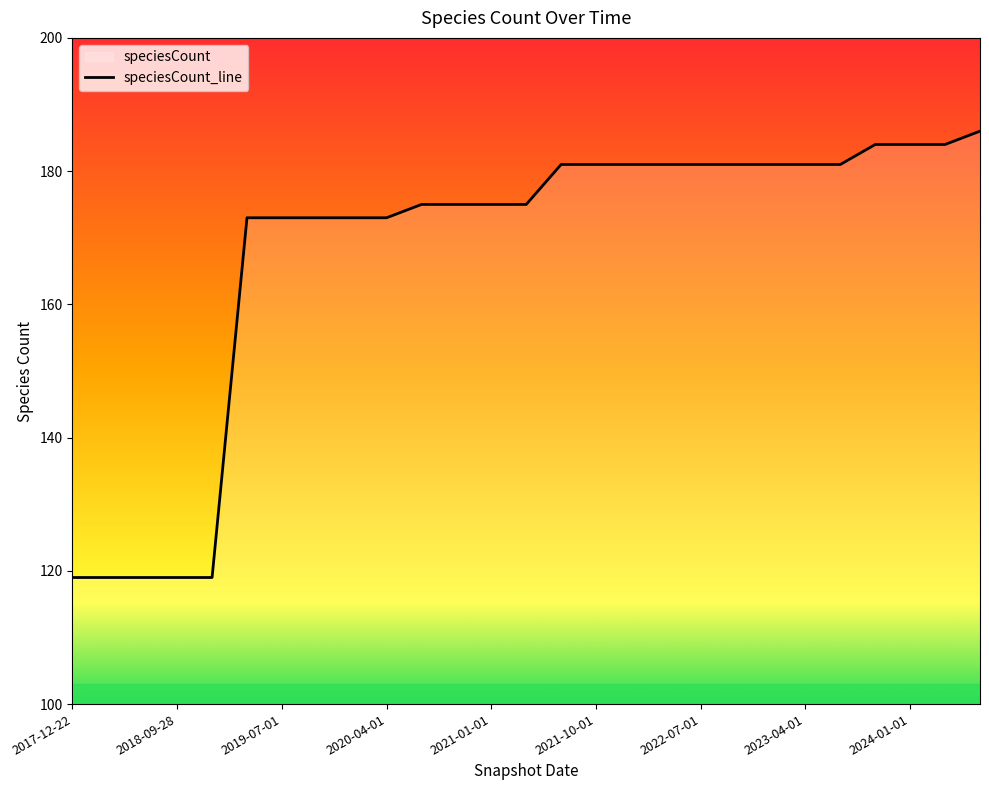

Does the chart display data point markers on the line(s)?

No